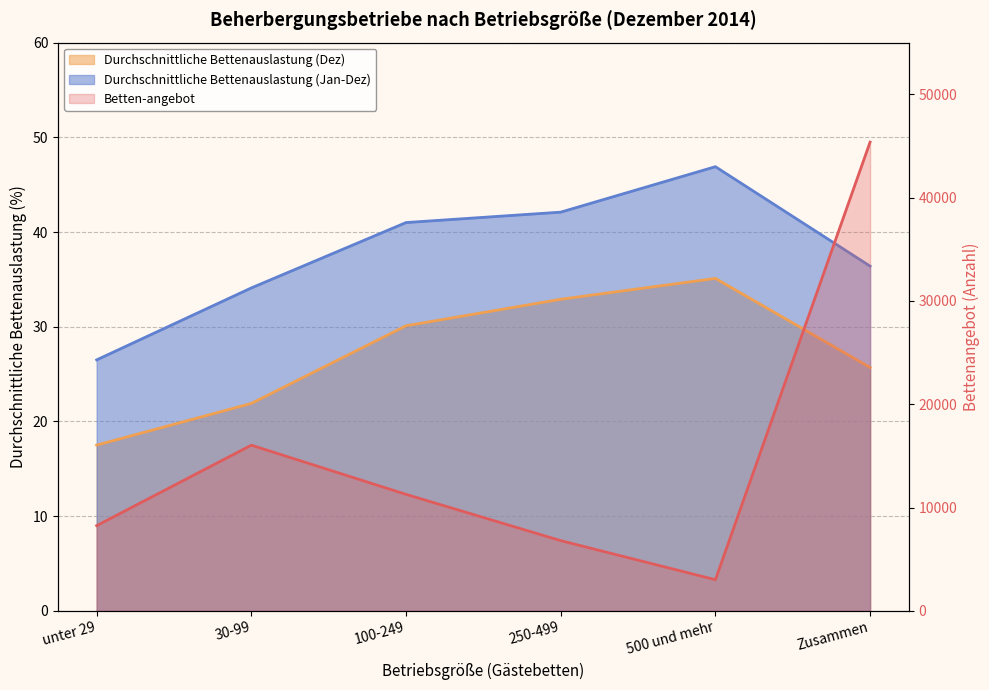

How many data points does each series have?

6